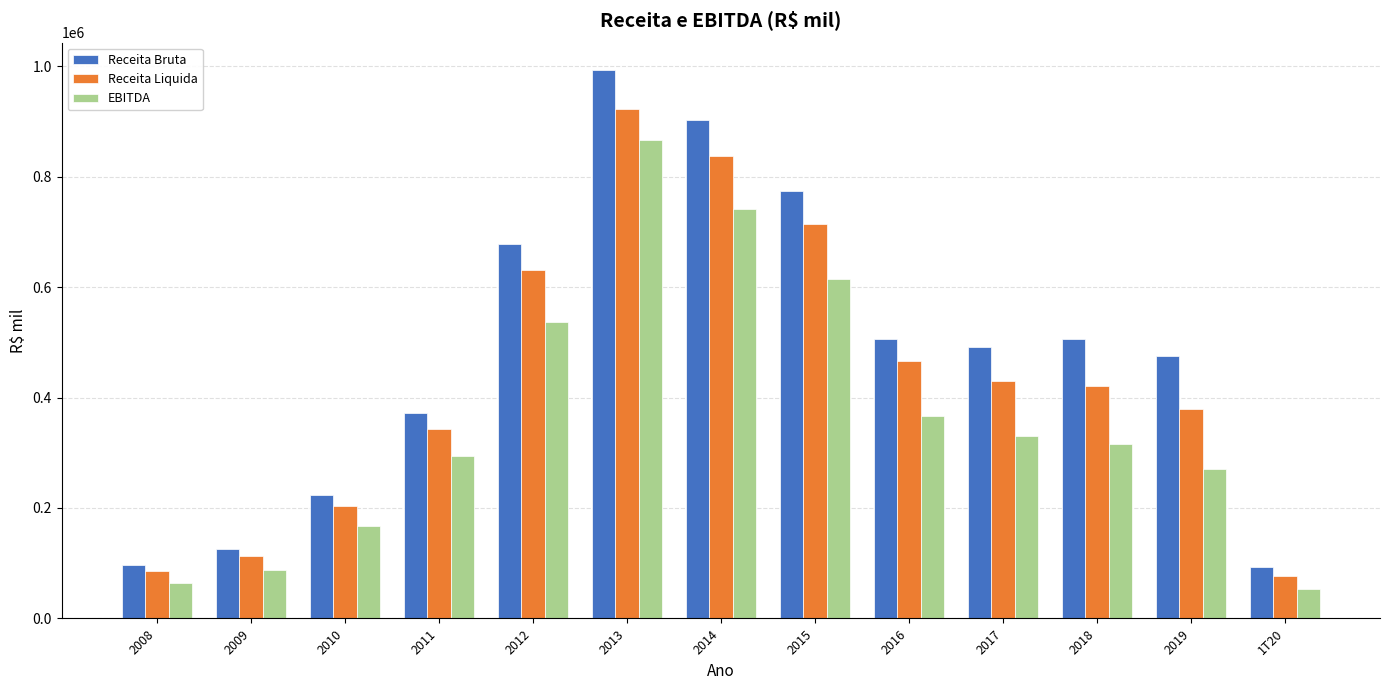

How many series are shown in this chart?

3